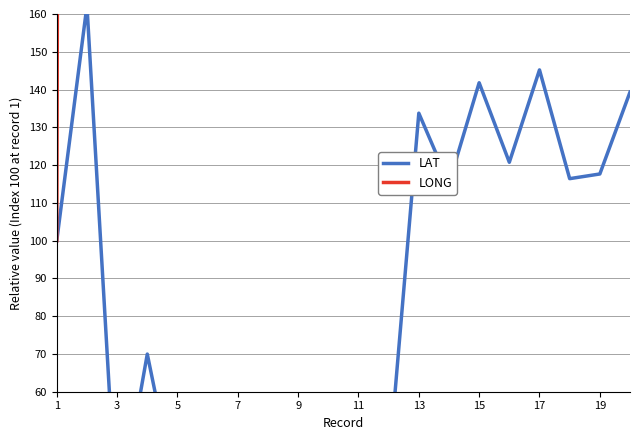

How many data points in LAT are above 100?

9